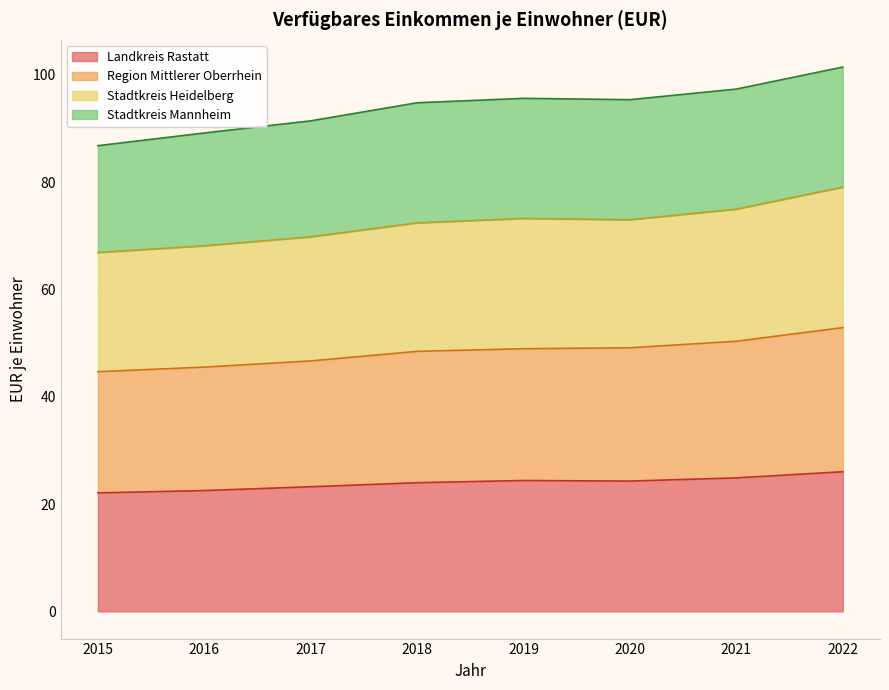

How many interior local valleys does the Stadtkreis Heidelberg series have?

1